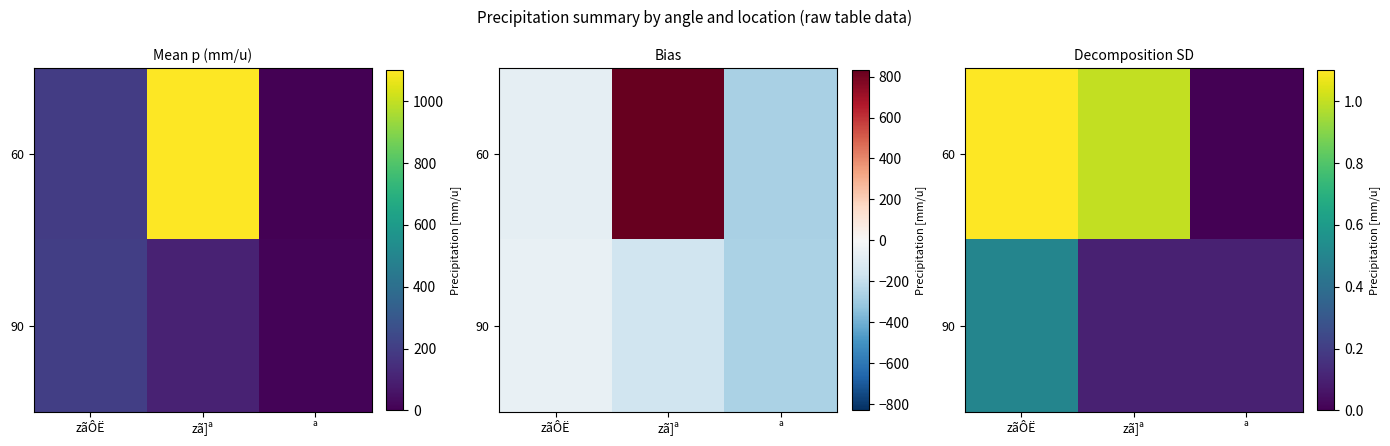

What is the spread (max minus min) of values at zãÔË?

0.6